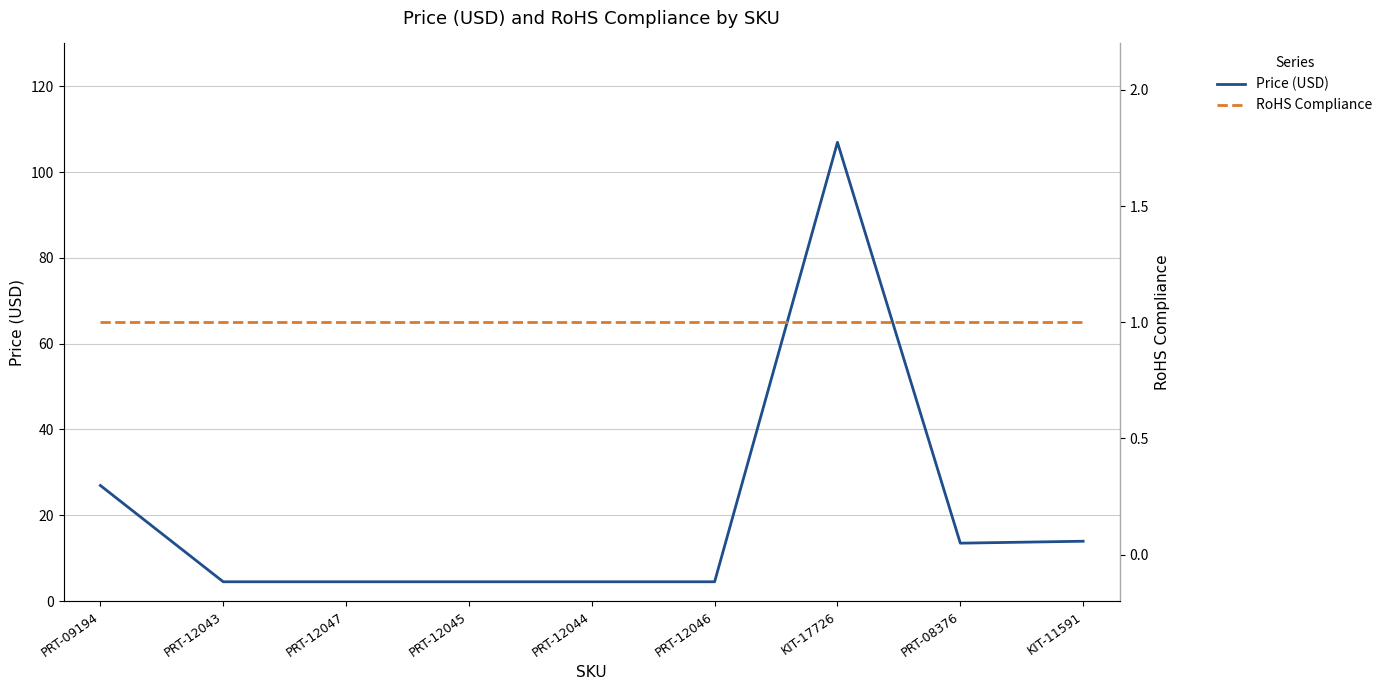

True or false: RoHS Compliance and Price (USD) intersect in this chart.

False